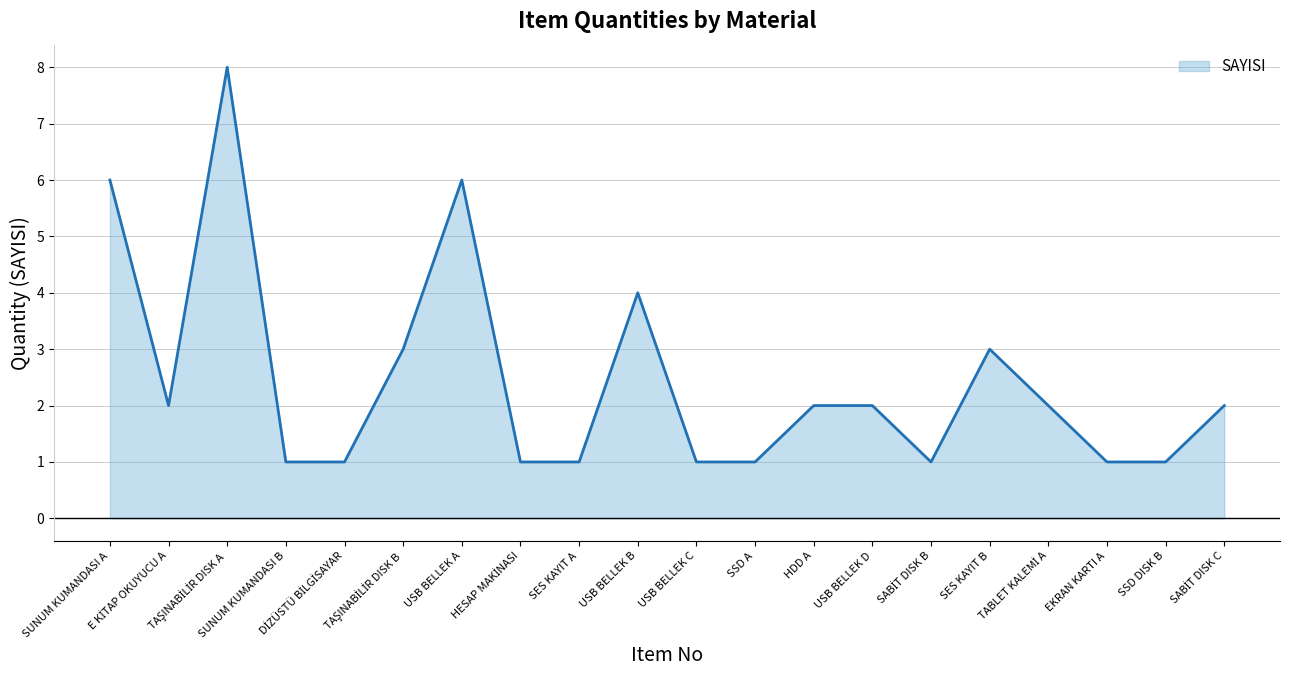

What is the difference between the maximum and minimum values?

7